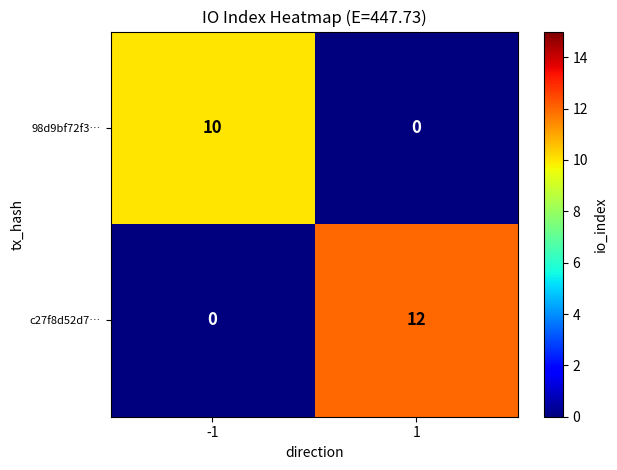

What is the difference between the 98d9bf72f3… values at 1 and -1?

10